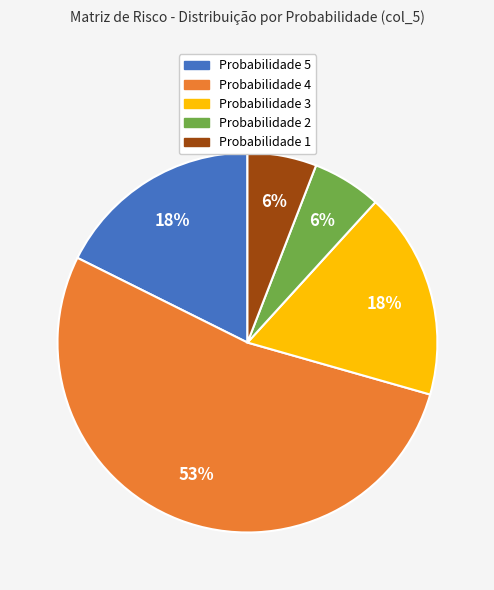

Is there a majority slice in this chart?

Yes